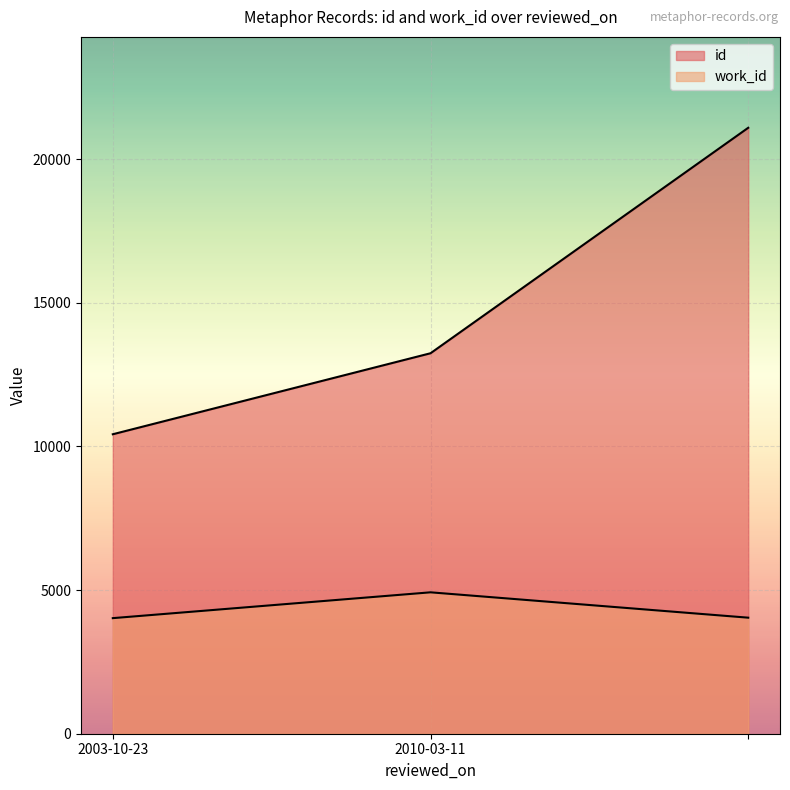

Which series has the largest range (max minus min)?

id